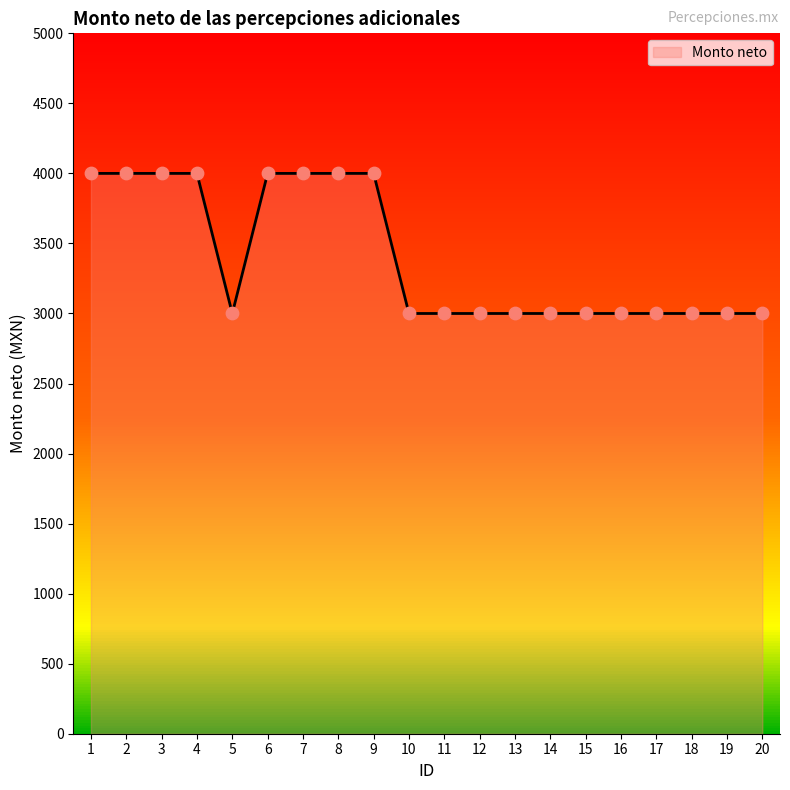

What is the change in value from 1 to 10?

-1000